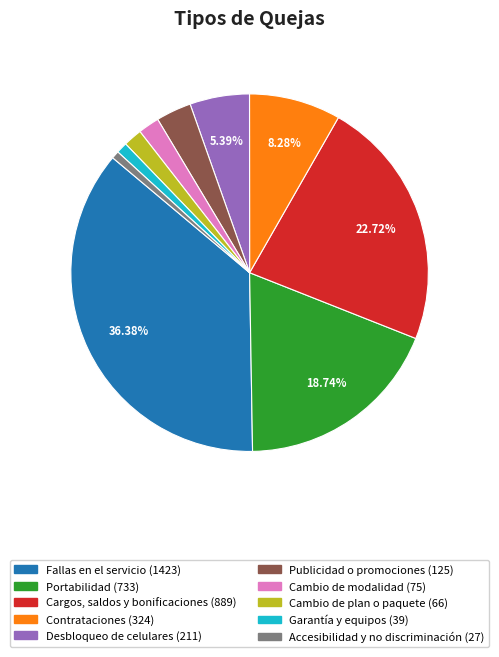

To the nearest percent, what is the combined percentage of Cargos, saldos y bonificaciones and Fallas en el servicio?

59%